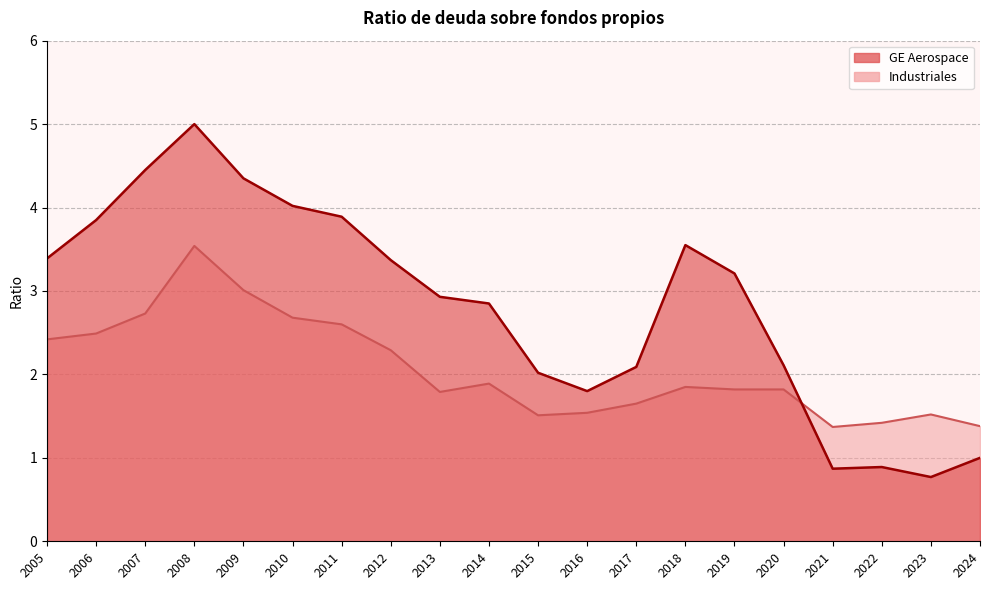

What is the difference between the maximum and minimum values in the Industriales series?

2.2